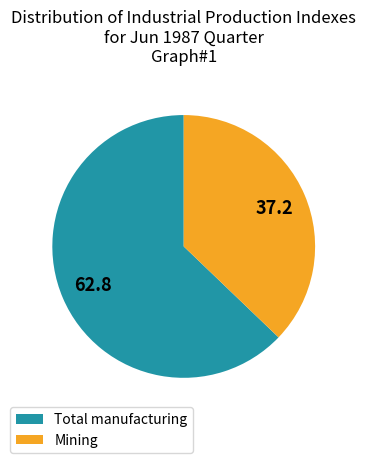

Rank the categories by value from lowest to highest.

Mining, Total manufacturing